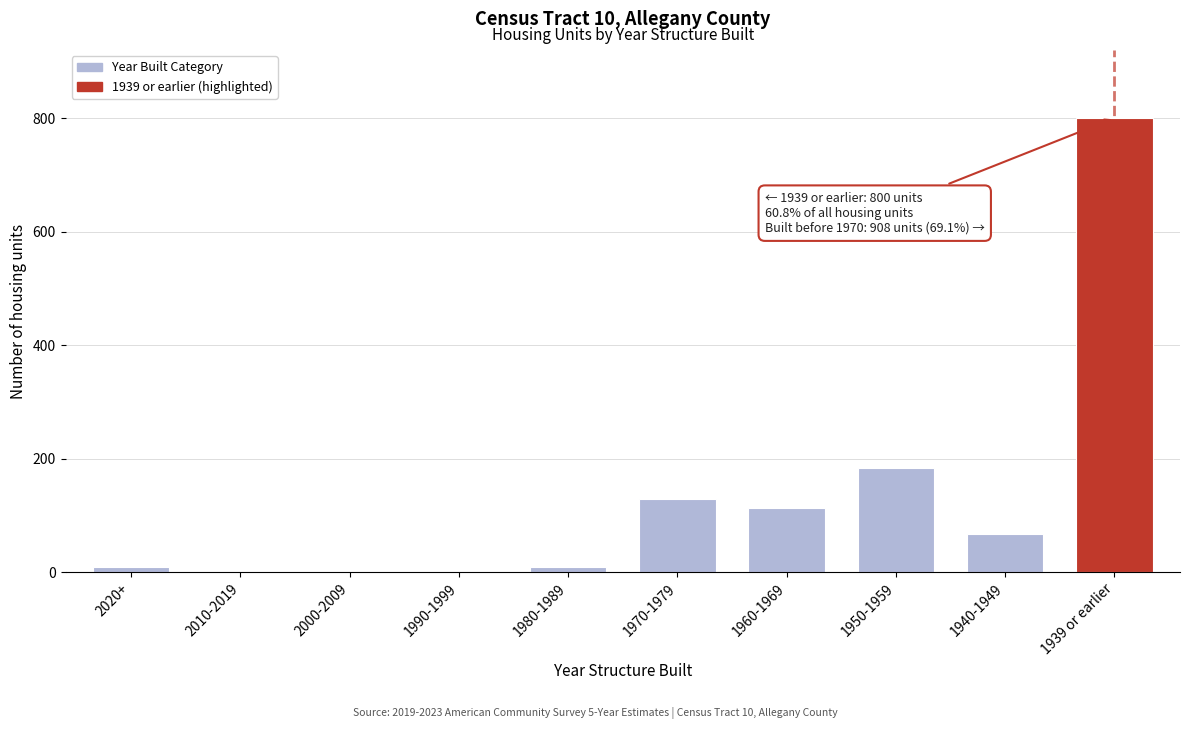

Is it true that the value at 1939 or earlier is 185?

False